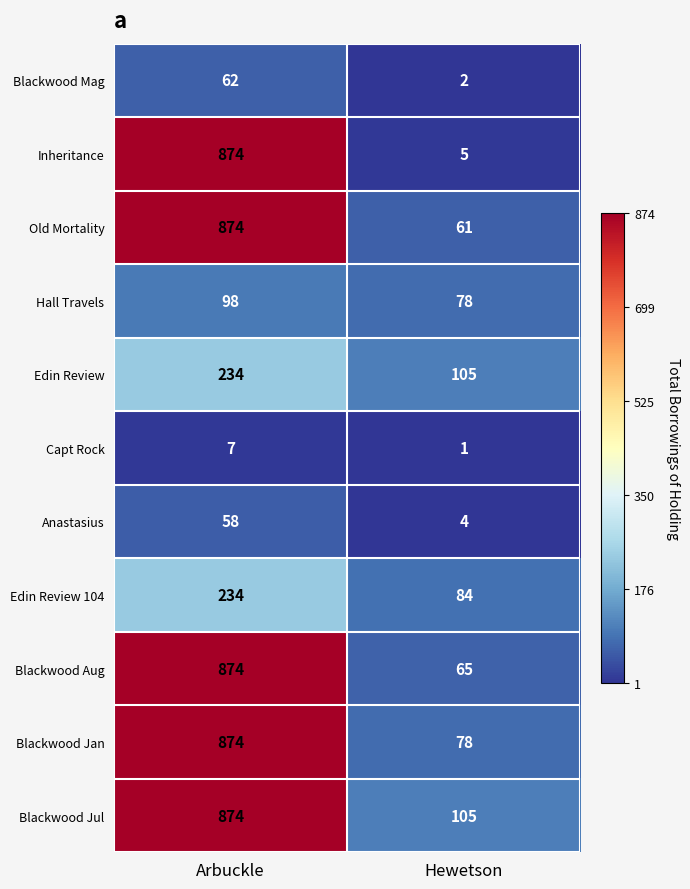

What is the total value across all series at Arbuckle?

5063